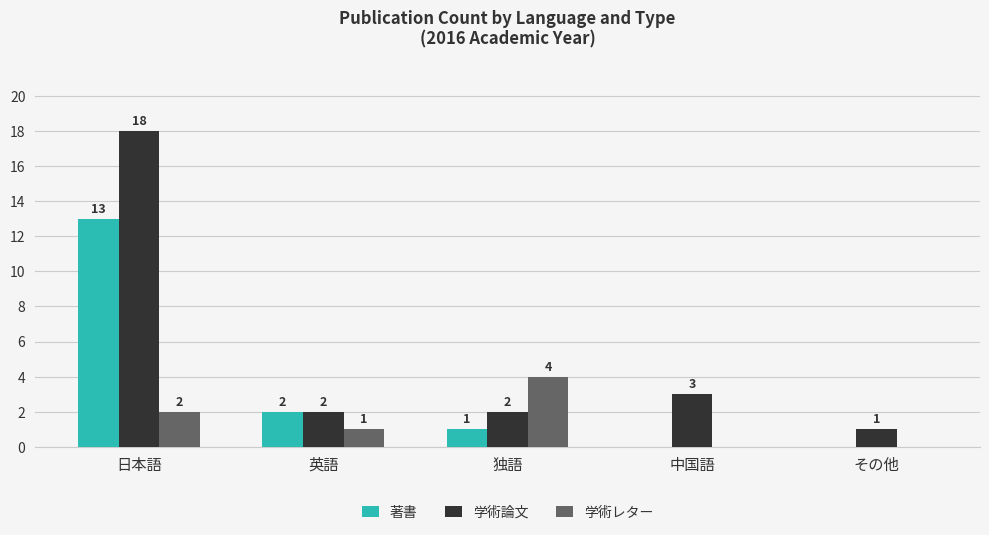

What is the sum of the 学術論文 values at 中国語 and 日本語?

21